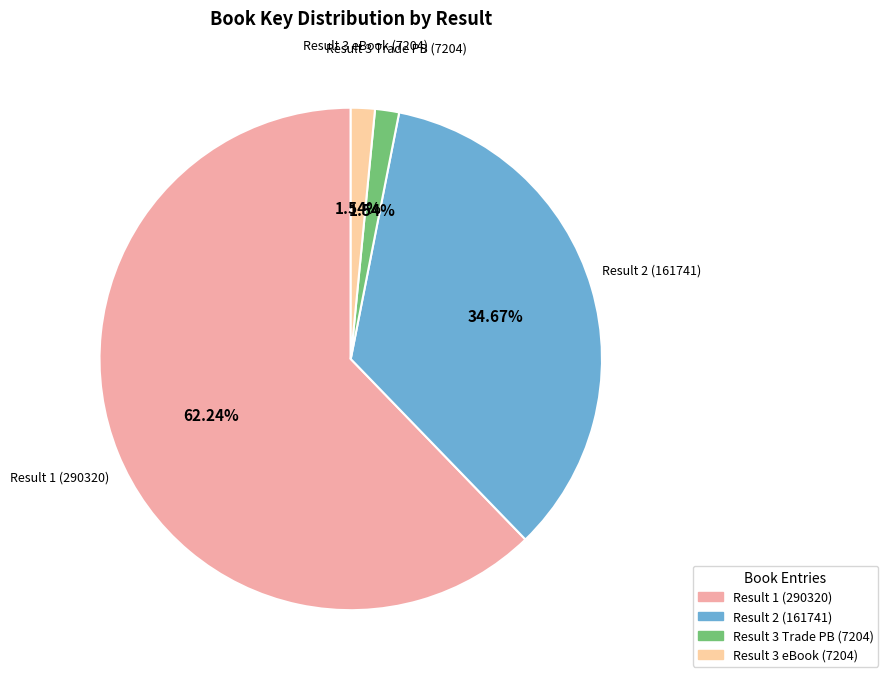

Is there any slice that represents more than half of the pie?

Yes